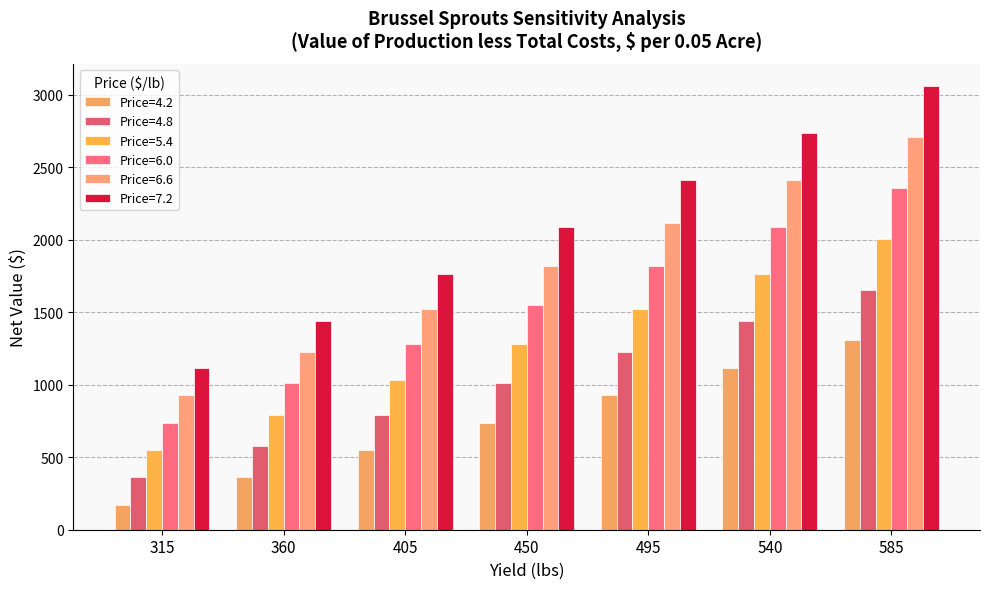

Which category has the highest value in the Price=4.2 series?

585